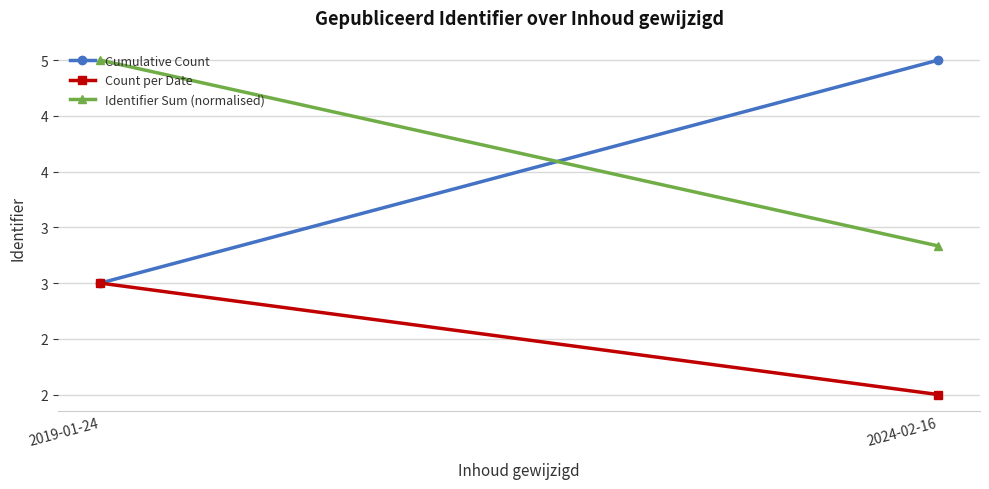

Reading left to right, transcribe all the data shown in this chart.

Cumulative Count: 3.0	5.0
Count per Date: 3.0	2.0
Identifier Sum (normalised): 5.0	3.3